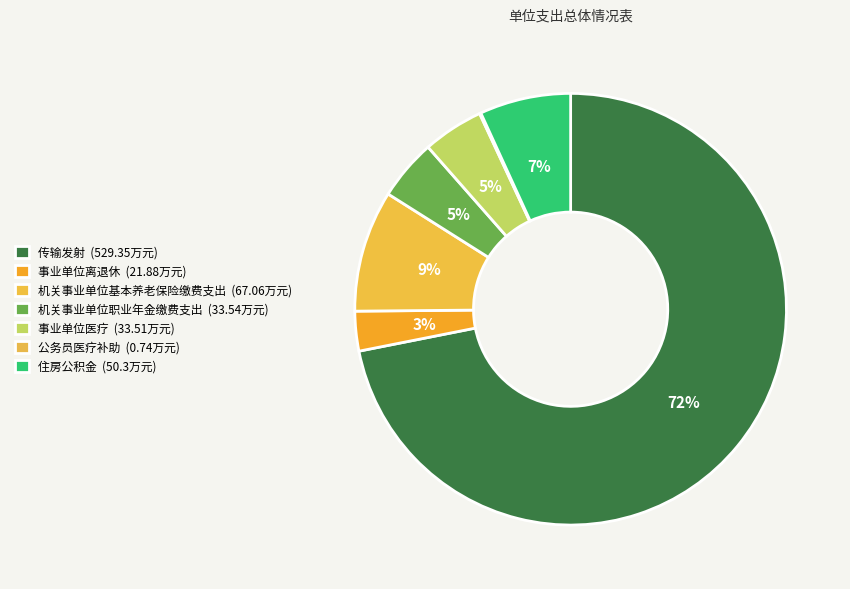

Does 事业单位离退休 represent more than half of the total?

No